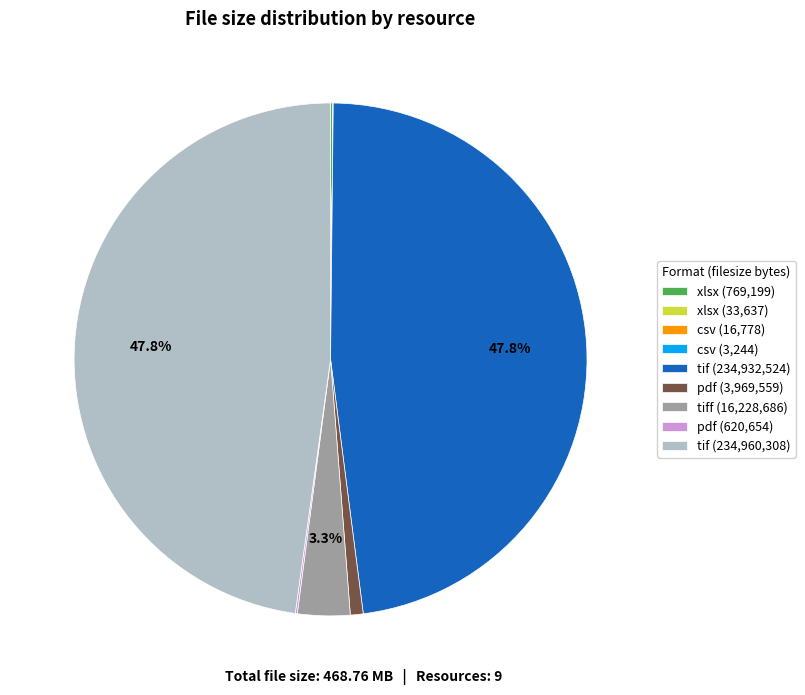

Does any single category account for the majority?

No